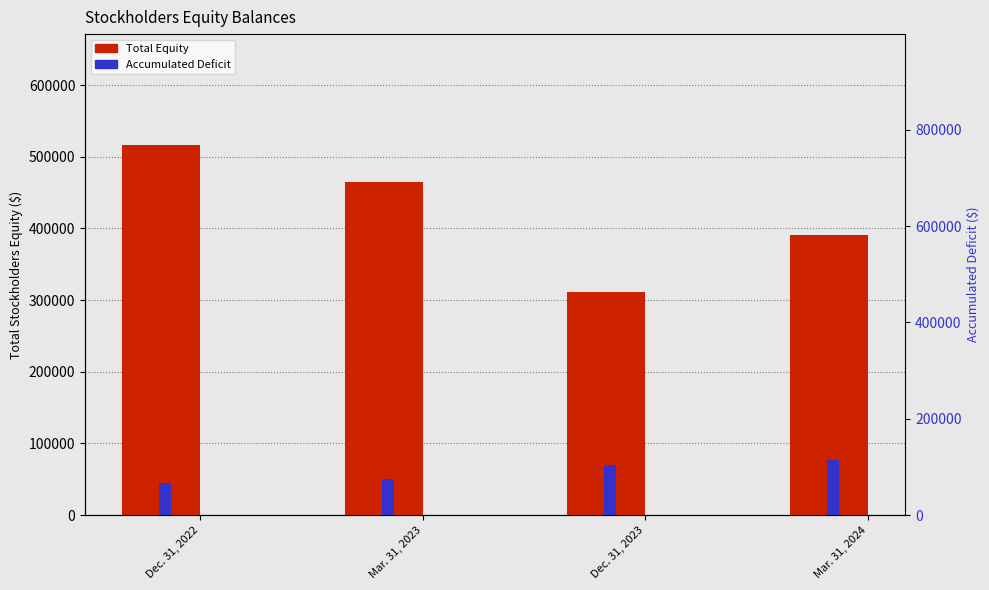

Does the chart contain any negative values?

No